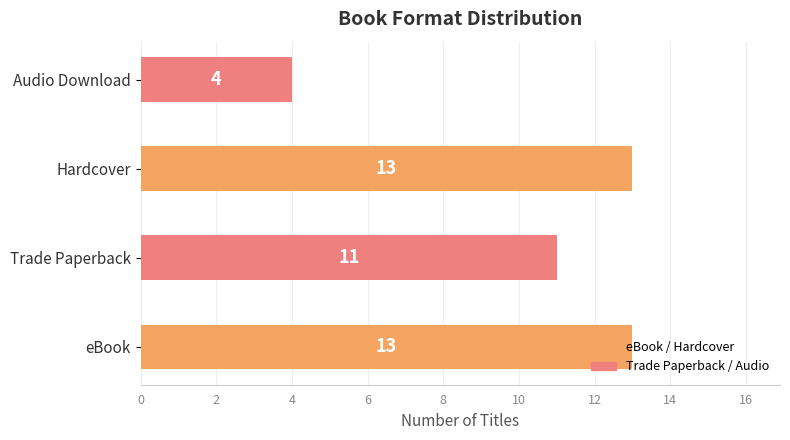

What is the minimum value shown in the chart?

4